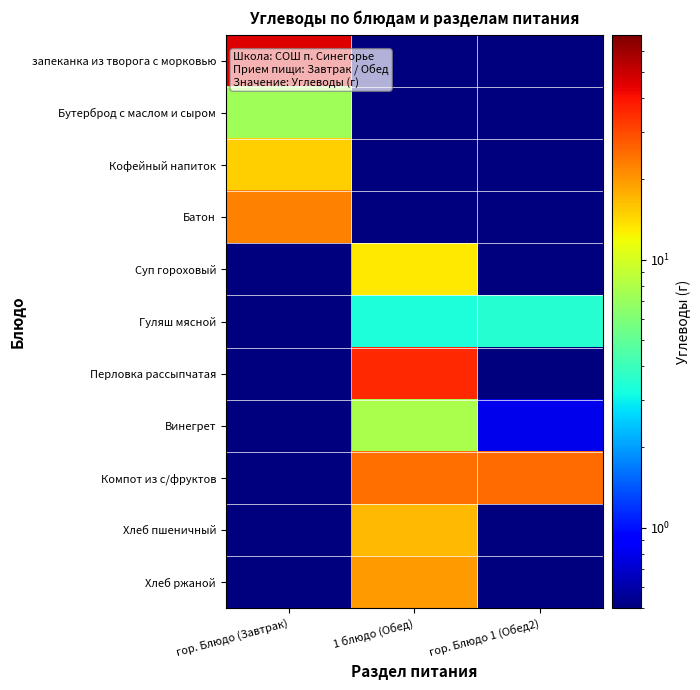

List the series in order of their peak value, highest first.

запеканка из творога с морковью, Перловка рассыпчатая, Компот из с/фруктов, Батон, Хлеб ржаной, Хлеб пшеничный, Кофейный напиток, Суп гороховый, Винегрет, Бутерброд с маслом и сыром, Гуляш мясной